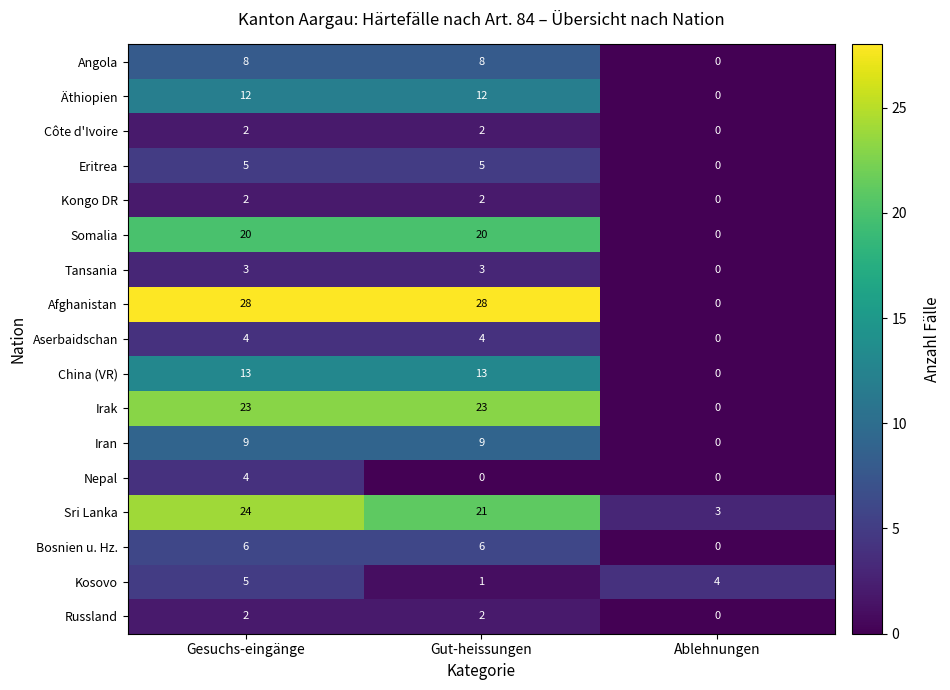

Read the Nepal value at Gesuchs-eingänge.

4